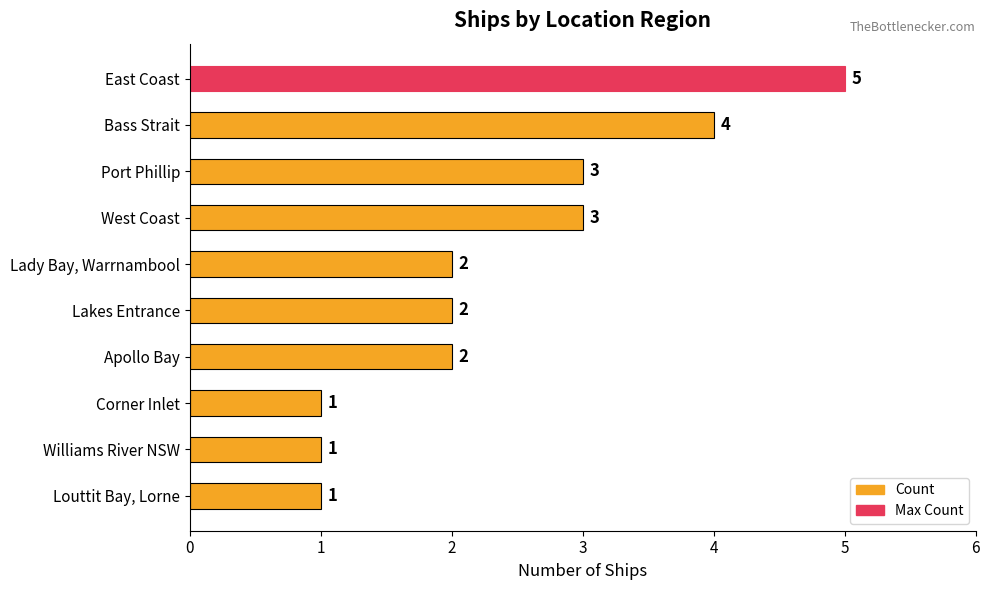

What is the greatest value displayed?

5